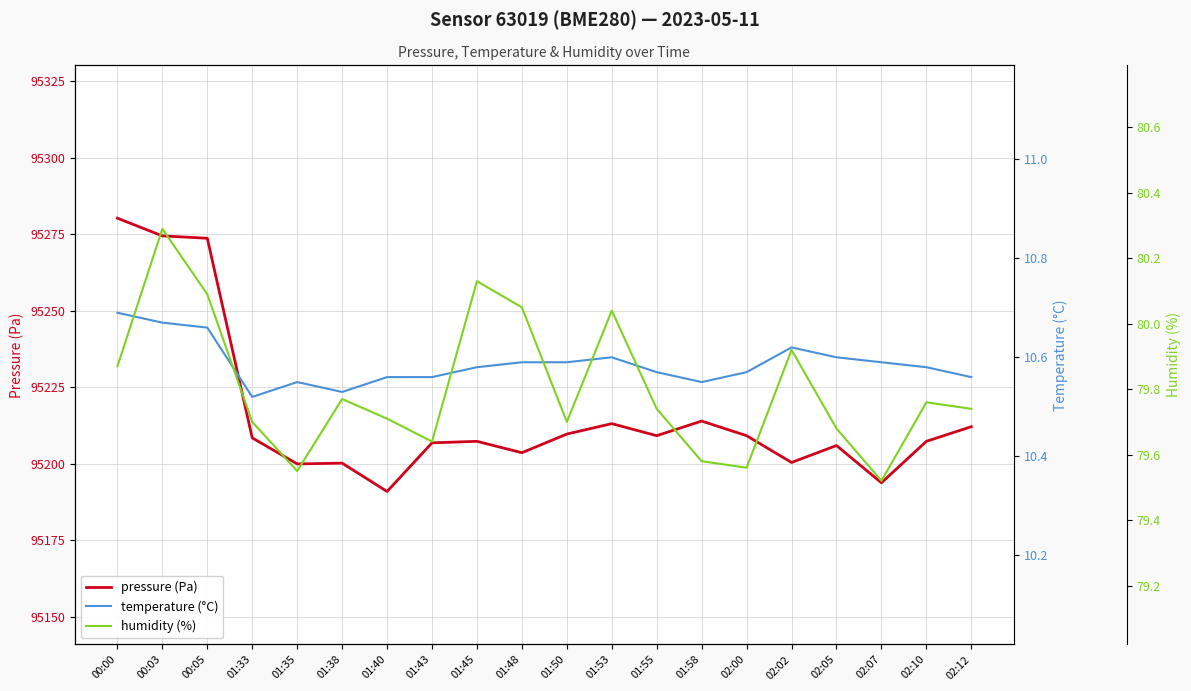

Which series changed the most between 00:03 and 01:40?

pressure (Pa)